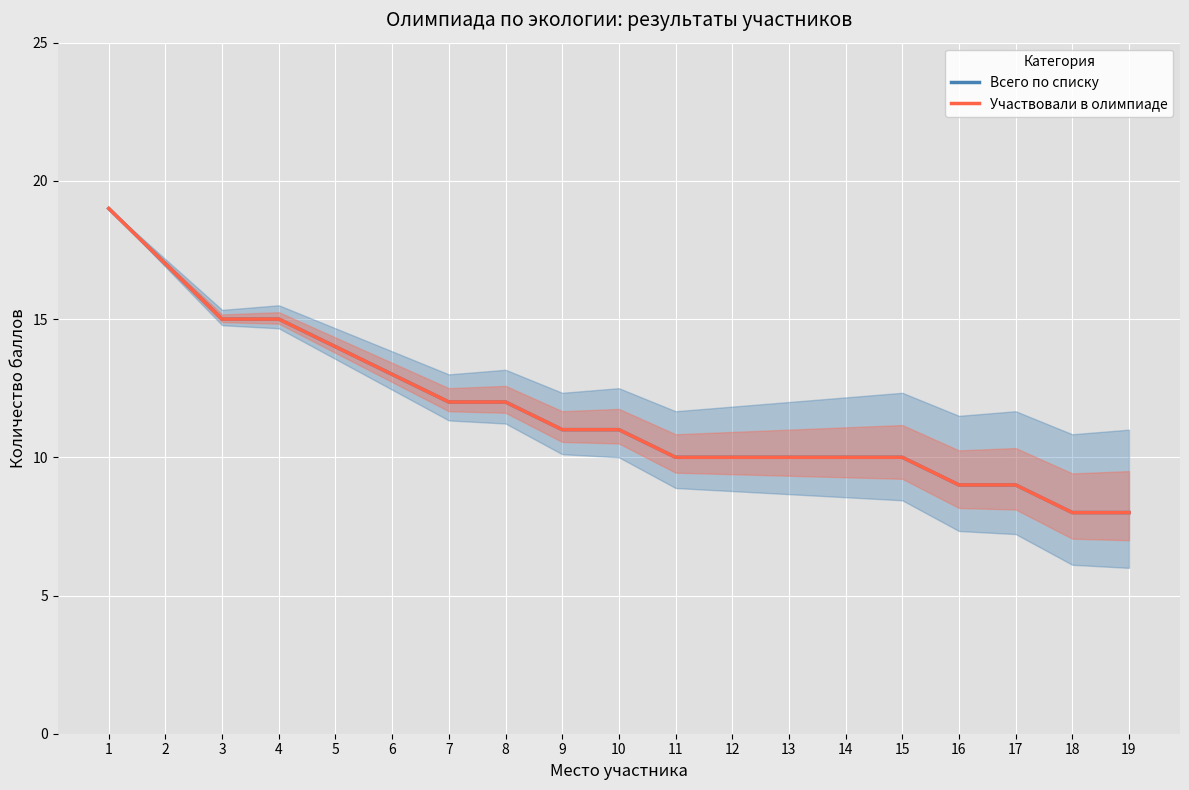

Reading left to right, extract all data points from this chart.

Всего по списку: 1=19	2=17	3=15	4=15	5=14	6=13	7=12	8=12	9=11	10=11	11=10	12=10	13=10	14=10	15=10	16=9	17=9	18=8	19=8
Участвовали в олимпиаде: 1=19	2=17	3=15	4=15	5=14	6=13	7=12	8=12	9=11	10=11	11=10	12=10	13=10	14=10	15=10	16=9	17=9	18=8	19=8